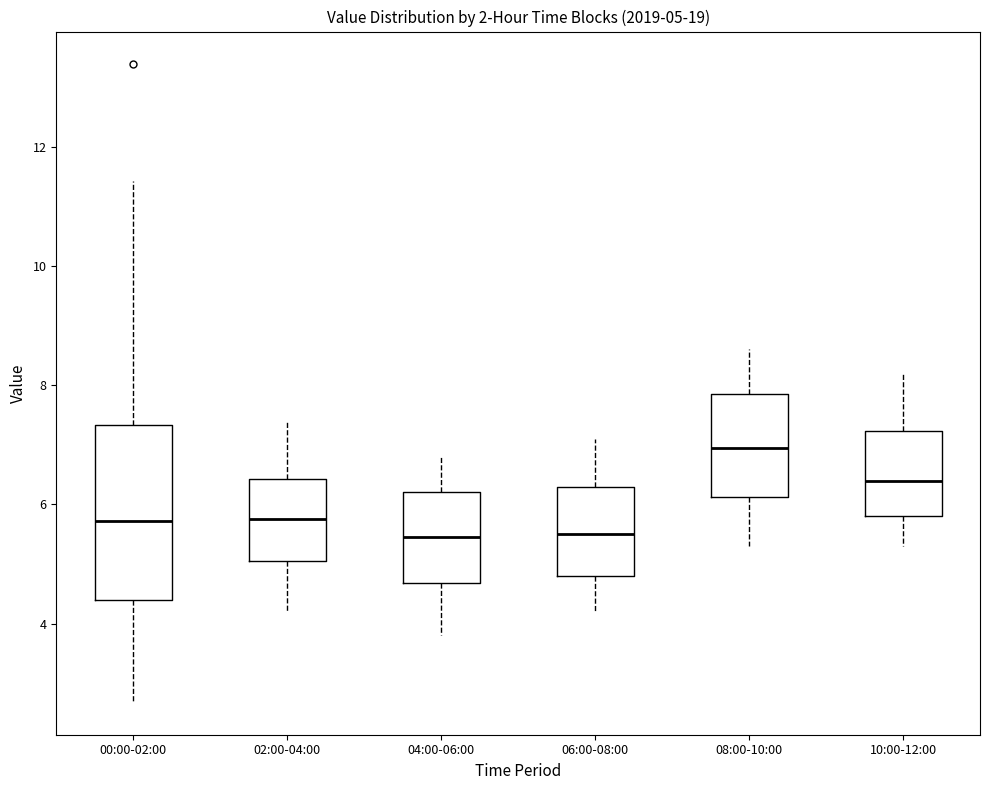

Which box's median line is the highest?

08:00-10:00